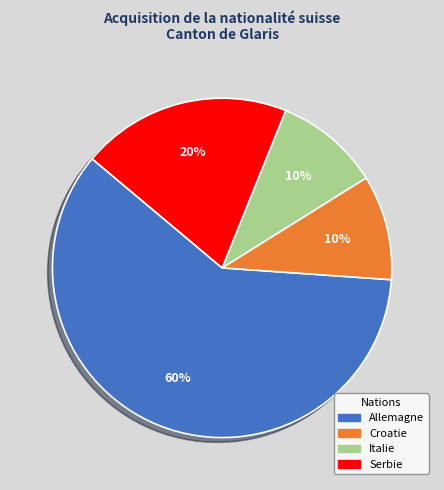

Is Serbie the majority of the pie?

No